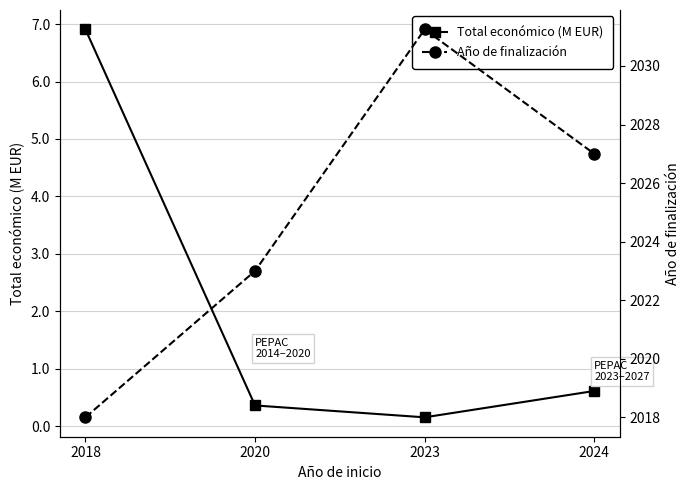

The Total económico (M EUR) series shows 0.2 at 2023. True or false?

True